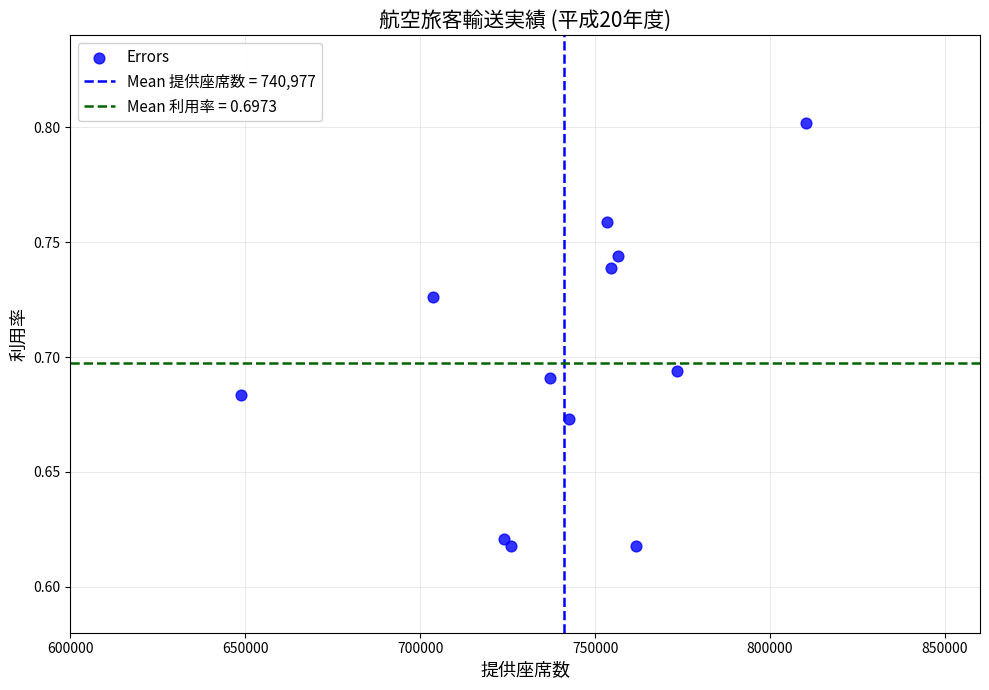

What is the average X value?

740976.9